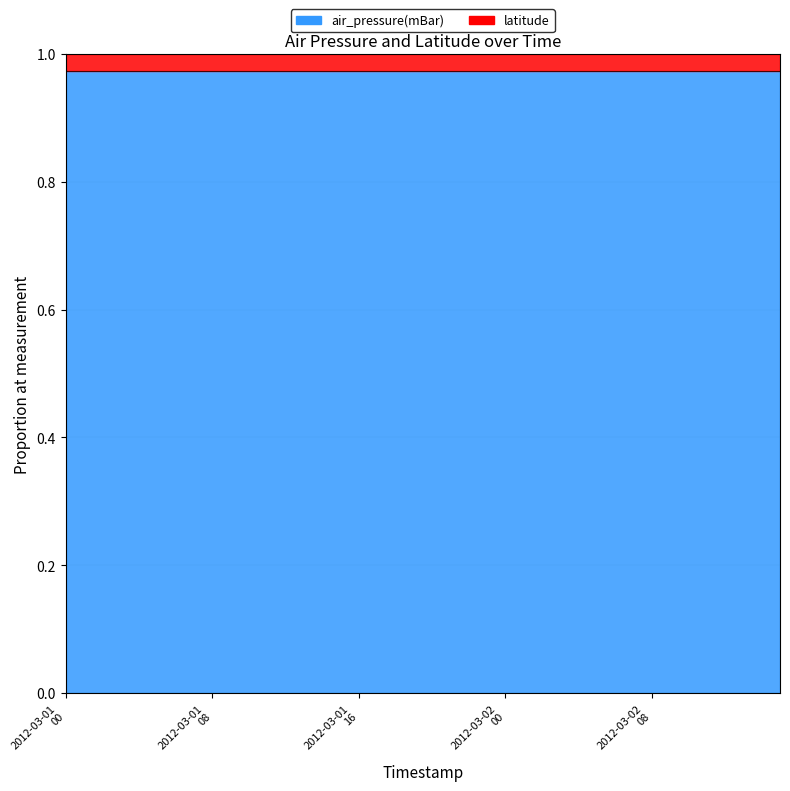

What is the greatest value displayed?

1.0